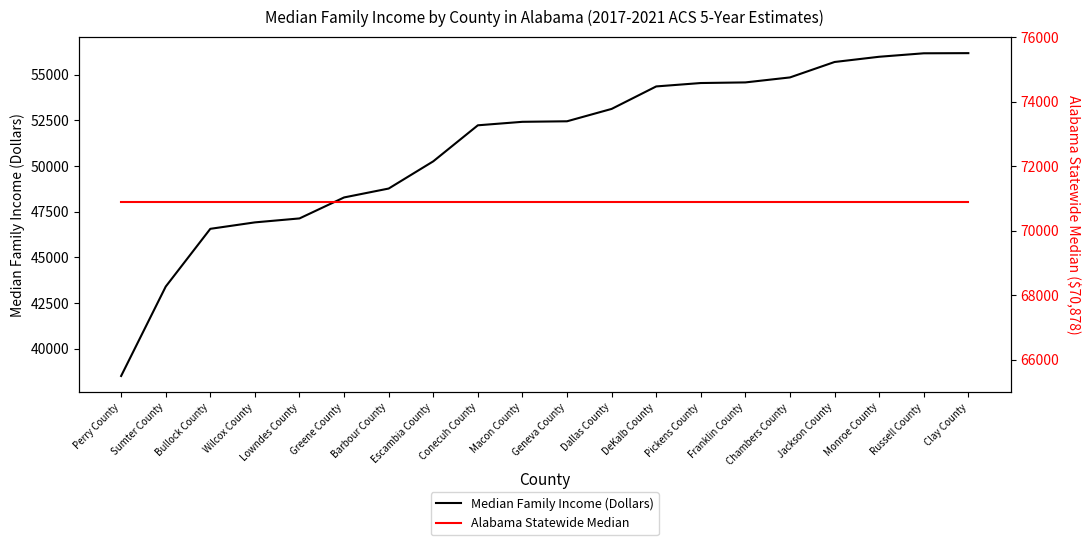

What is the label of the 9th point from the right?

Dallas County